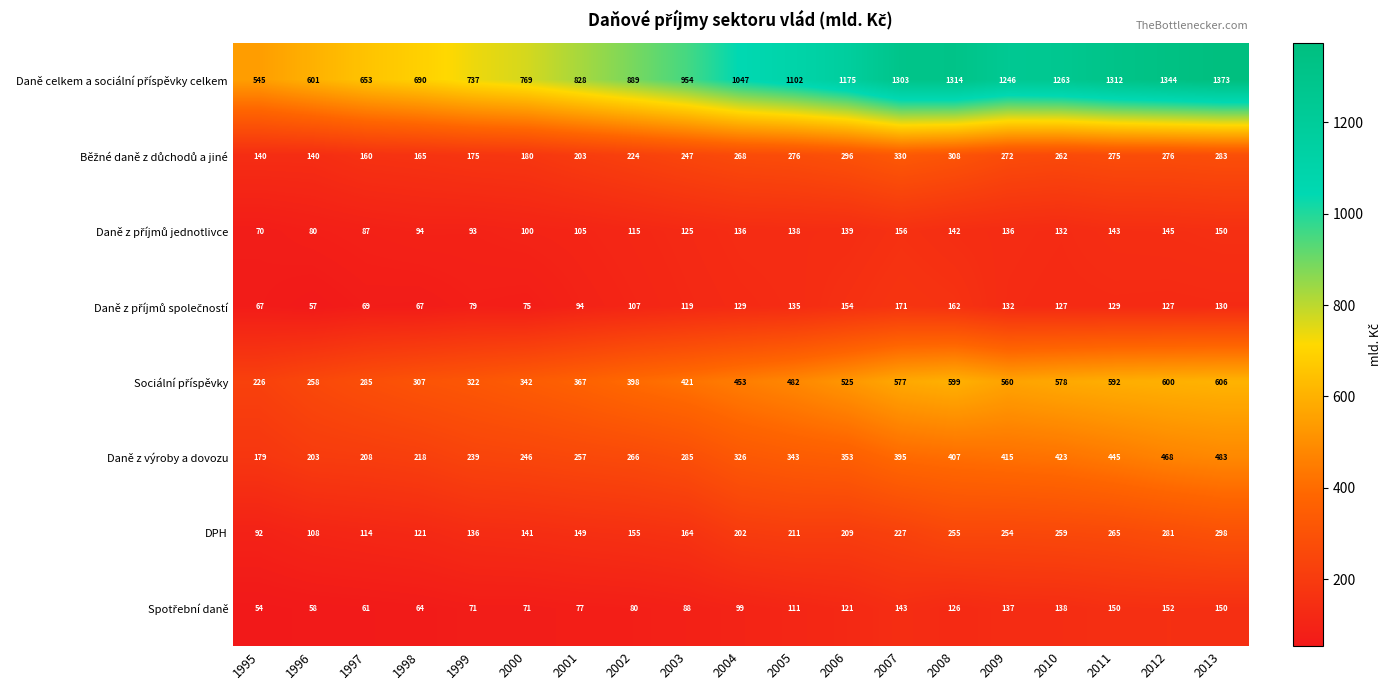

The DPH series shows 255 at 2008. True or false?

True